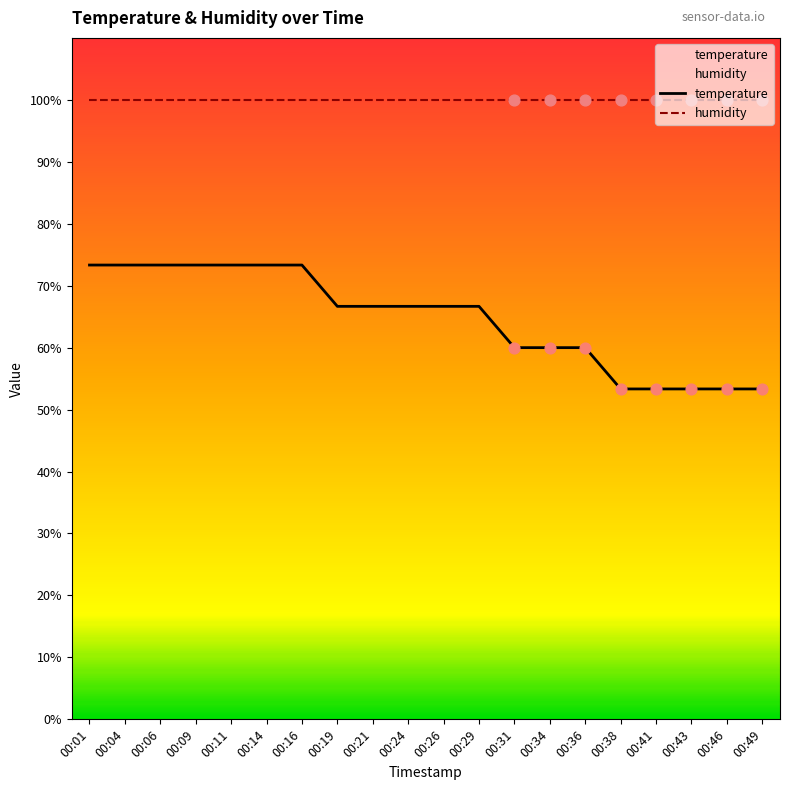

Is the value of temperature at 00:29 greater than the value of humidity at 00:49?

No